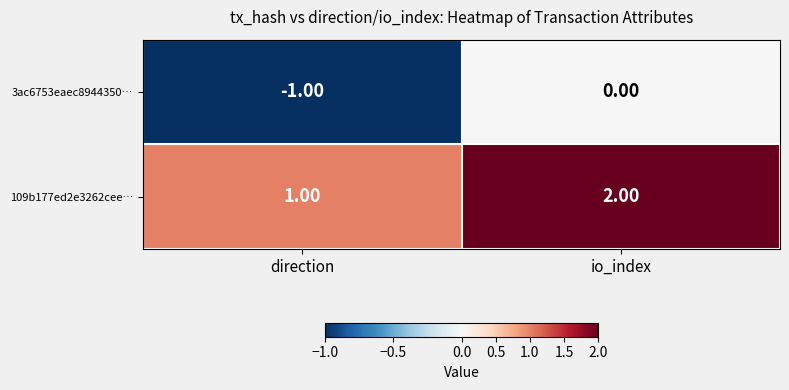

Rank the categories by 3ac6753eaec8944350… value from lowest to highest.

direction, io_index